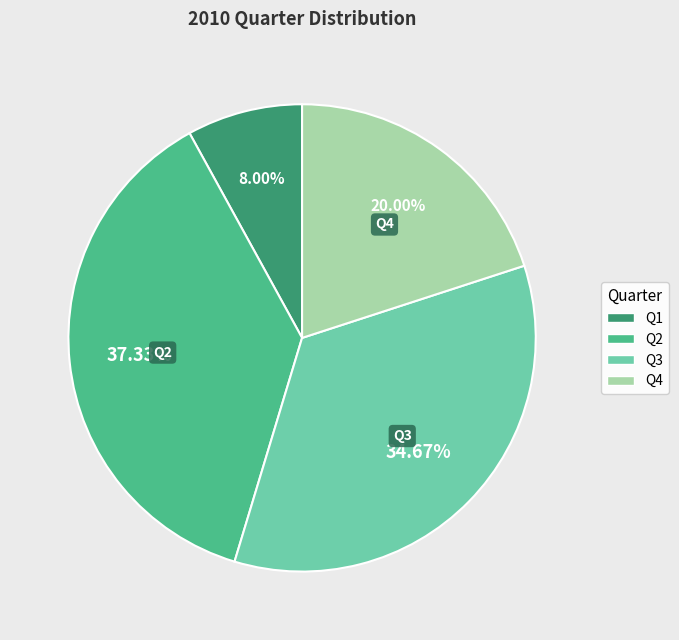

What percentage is the Q4 slice, to the nearest percent?

20%